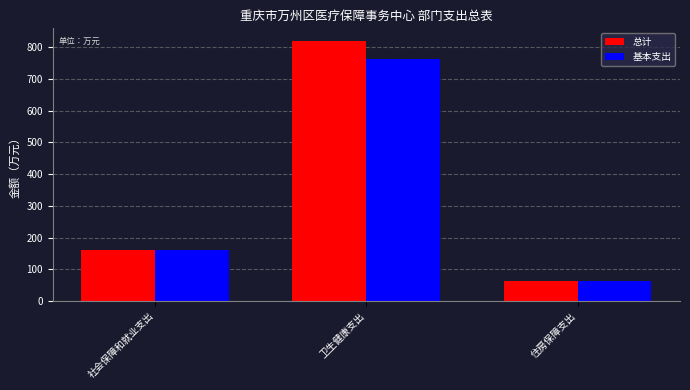

At which label does 总计 first exceed 162?

社会保障和就业支出